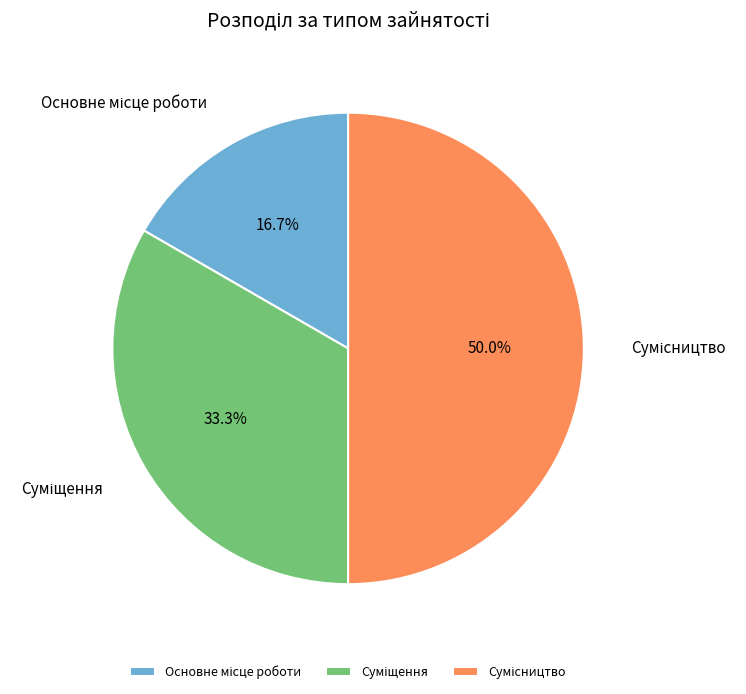

What is the change in value from Основне місце роботи to Суміщення?

+1